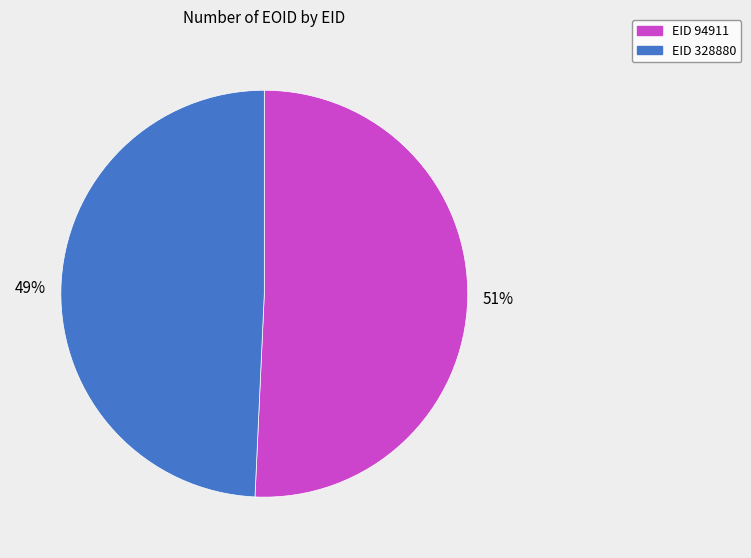

Count the number of slices in the pie.

2